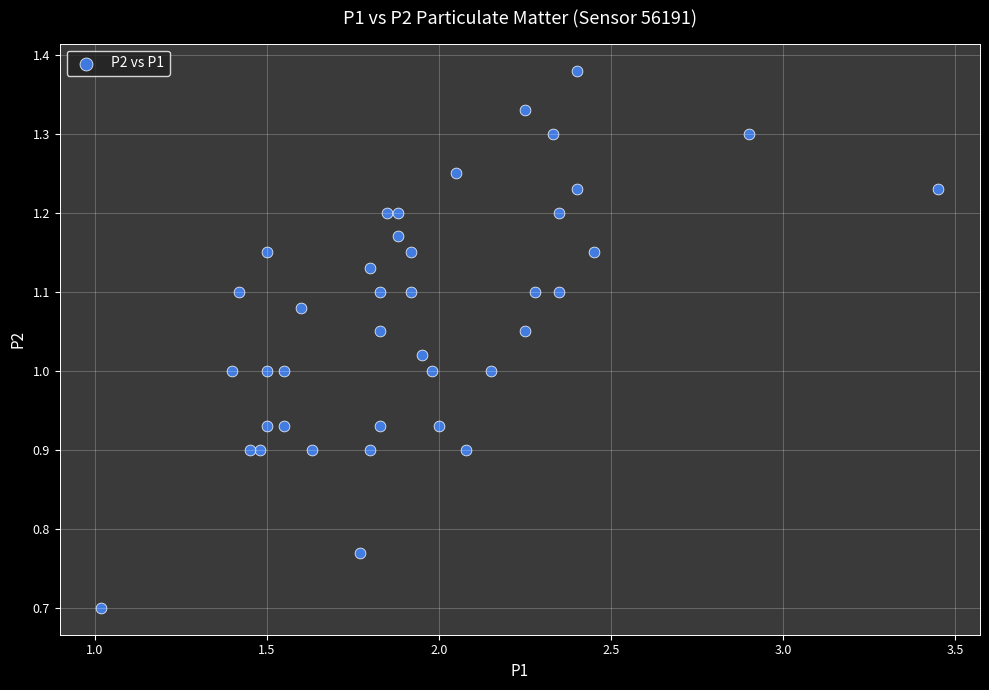

What is the range of X values (max minus min)?

2.4